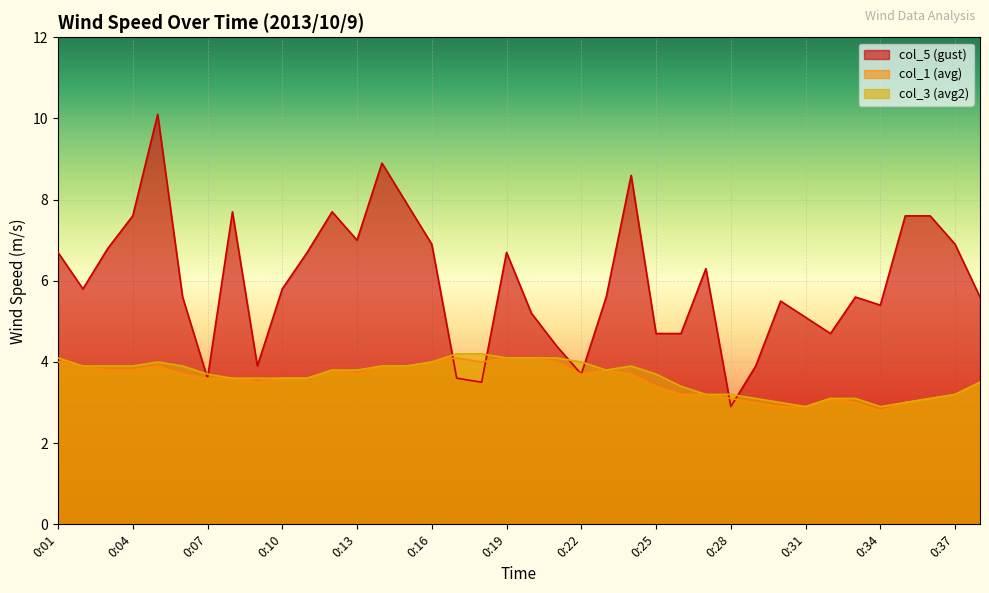

Between 0:08 and 0:22, which series saw the biggest shift?

Wind Speed (m/s) col_5